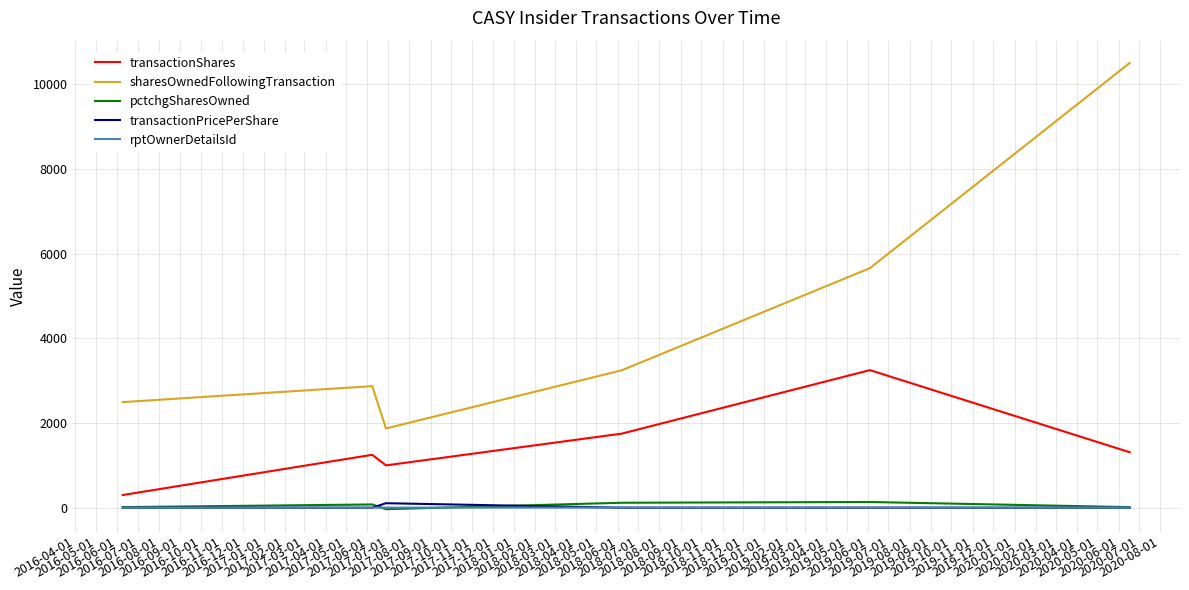

True or false: transactionPricePerShare and sharesOwnedFollowingTransaction cross at least once.

False